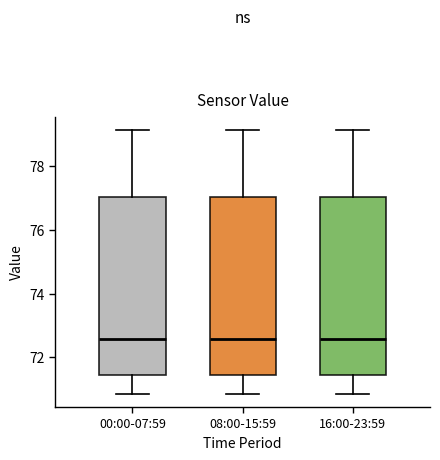

Reading left to right, read every box against the y-axis: the position of its median line, the range the box covers, and the ends of its whiskers. The values are not printed on the chart, so give them approximately, as read against the axis.

00:00-07:59: median 72.6, box 71.4 to 77.0, whiskers 70.8 to 79.2
08:00-15:59: median 72.6, box 71.4 to 77.0, whiskers 70.8 to 79.2
16:00-23:59: median 72.6, box 71.4 to 77.0, whiskers 70.8 to 79.2